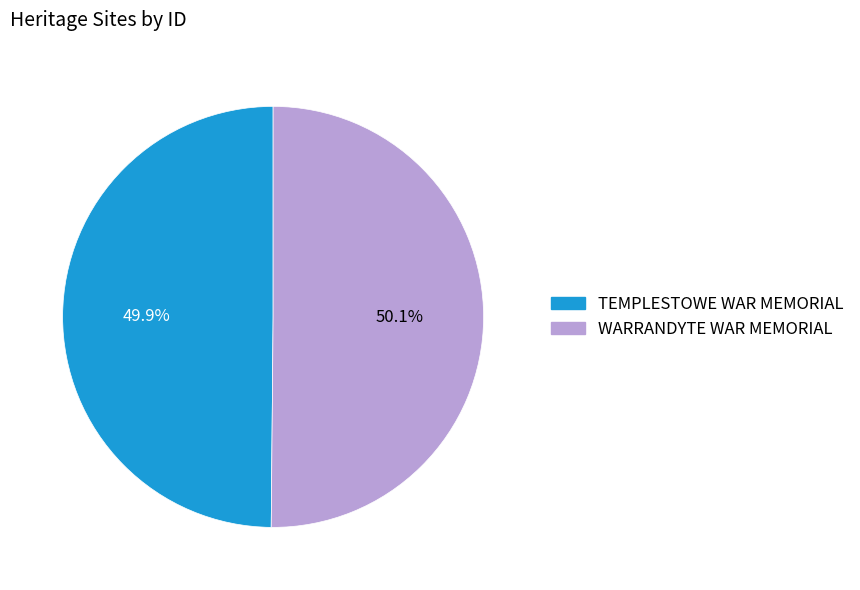

How many segments does this pie chart have?

2